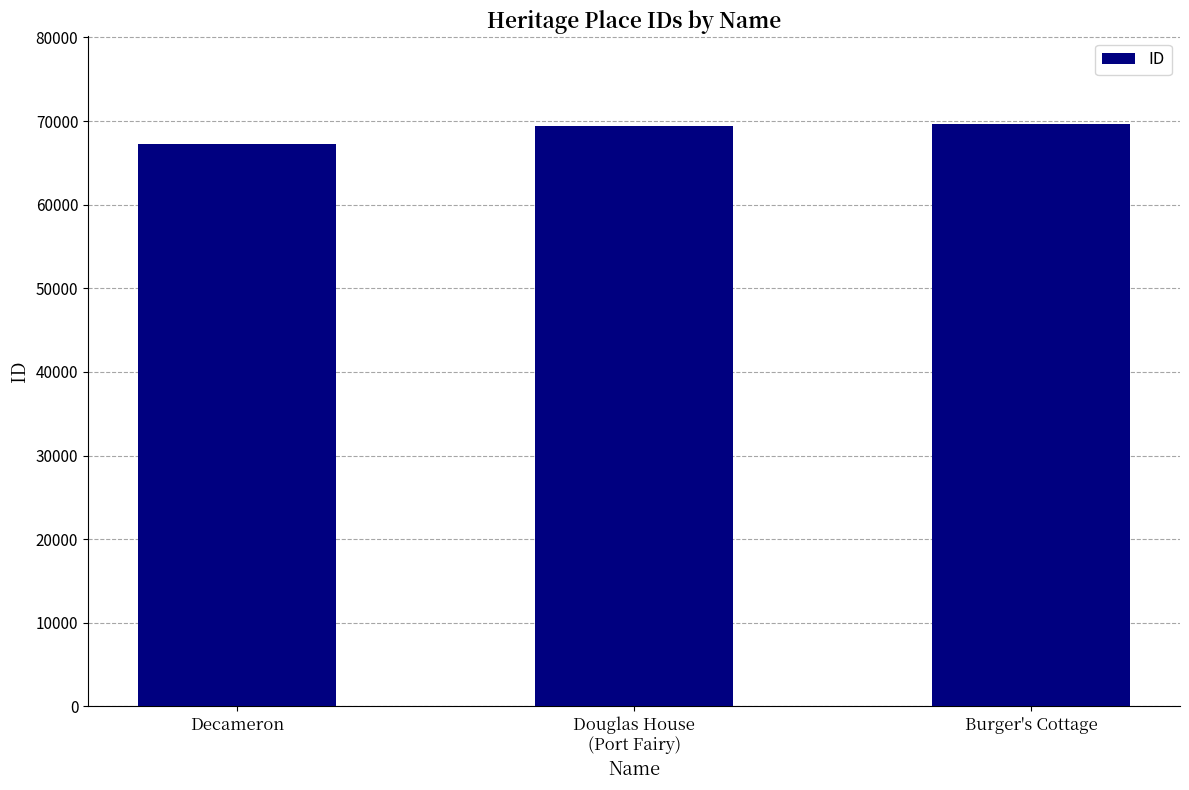

What is the value of the 1st bar from the left?

67287